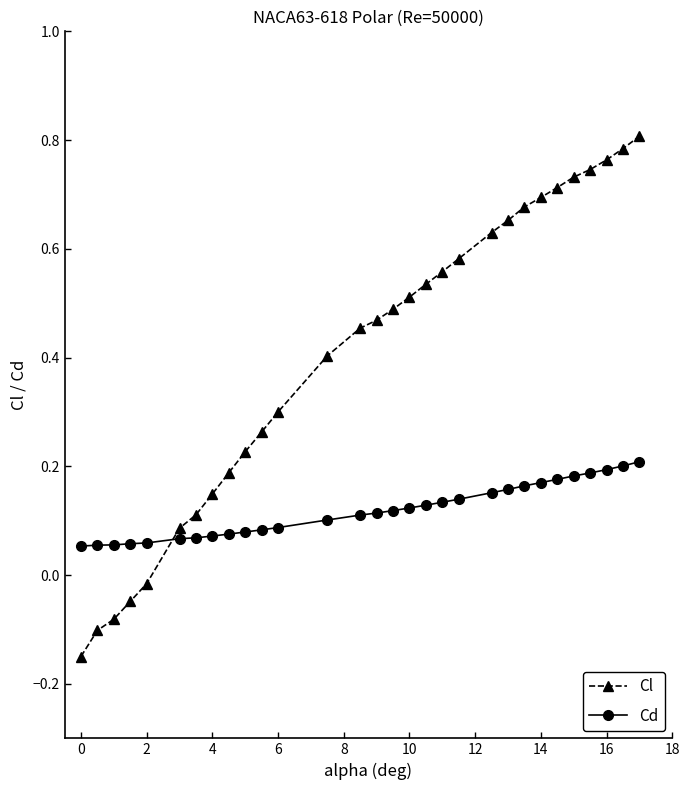

Does the chart have visible grid lines?

No